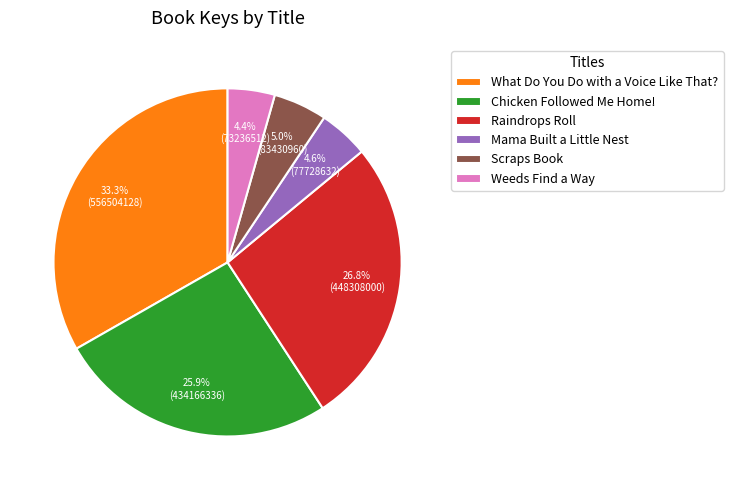

To the nearest percent, what is the difference between the Raindrops Roll and Chicken Followed Me Home! slice percentages?

1%